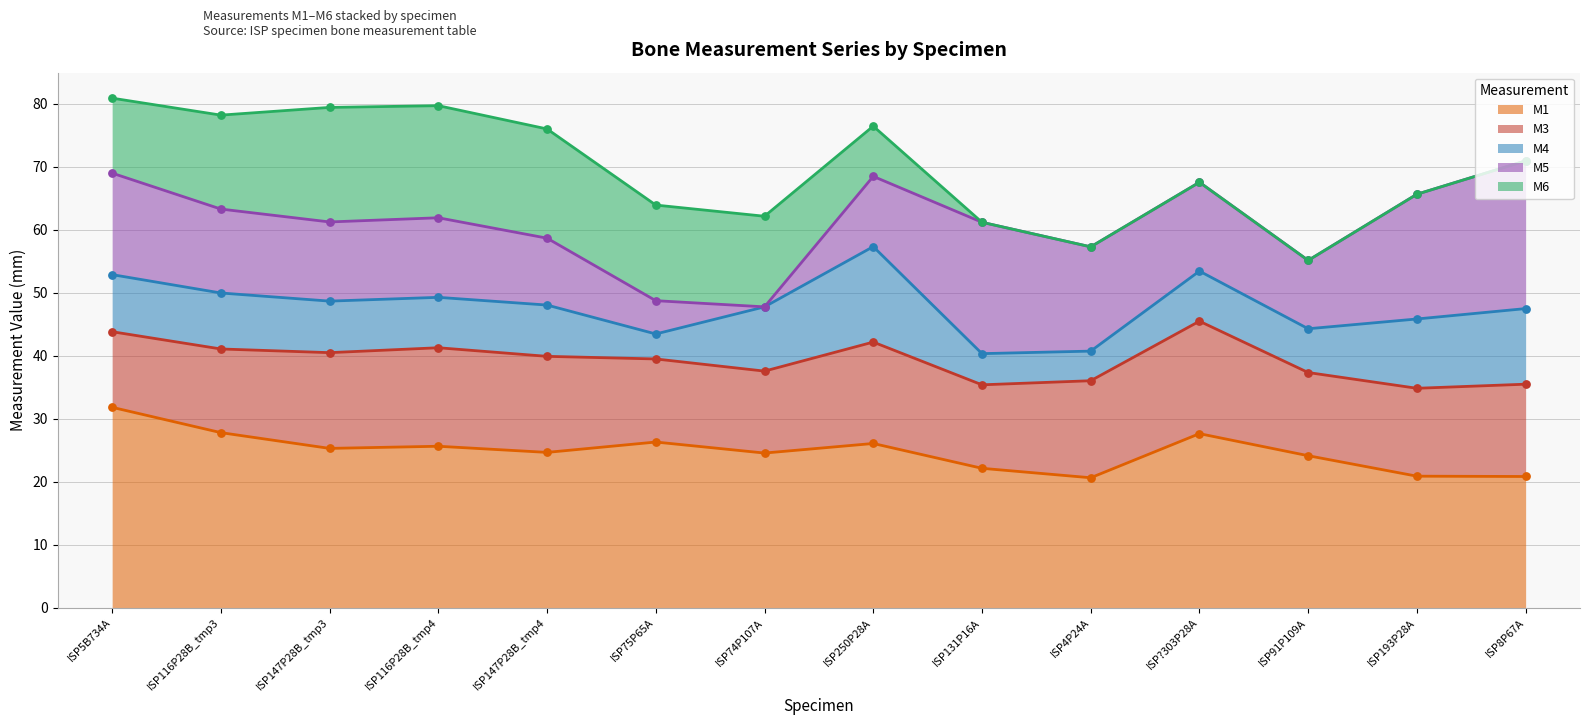

Is it true that M1 equals 40.3 at ISP74P107A?

False